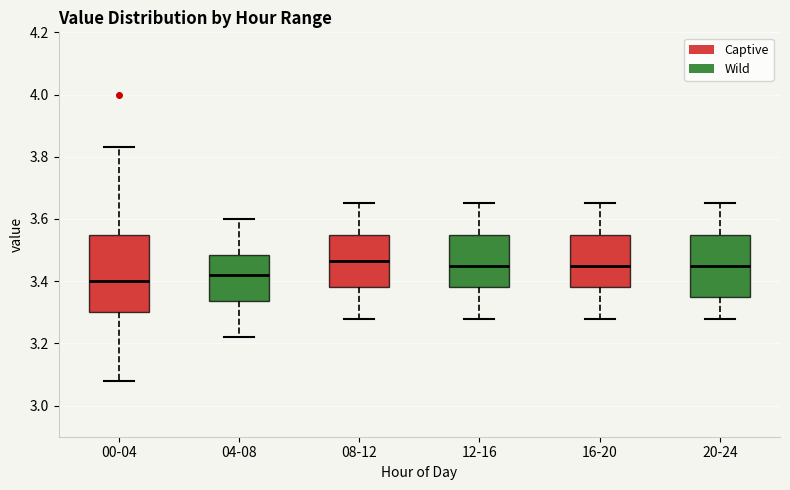

Which box is the tallest, from its lower edge to its upper edge?

00-04